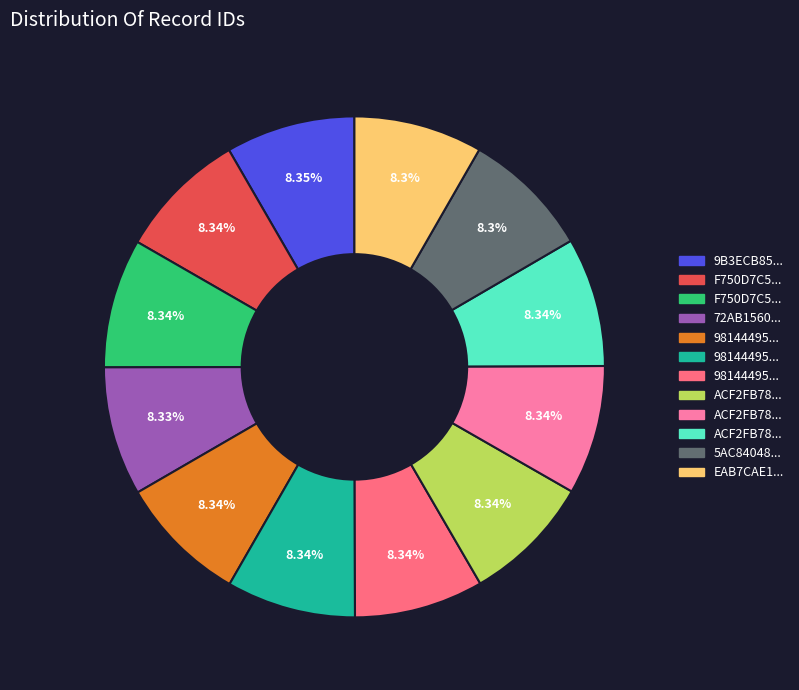

Does any single category account for the majority?

No